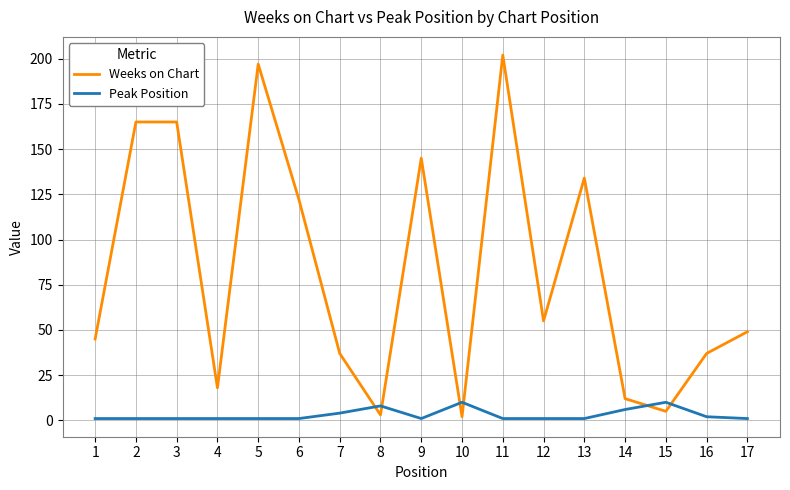

At which category does the chart reach its peak across all series?

11